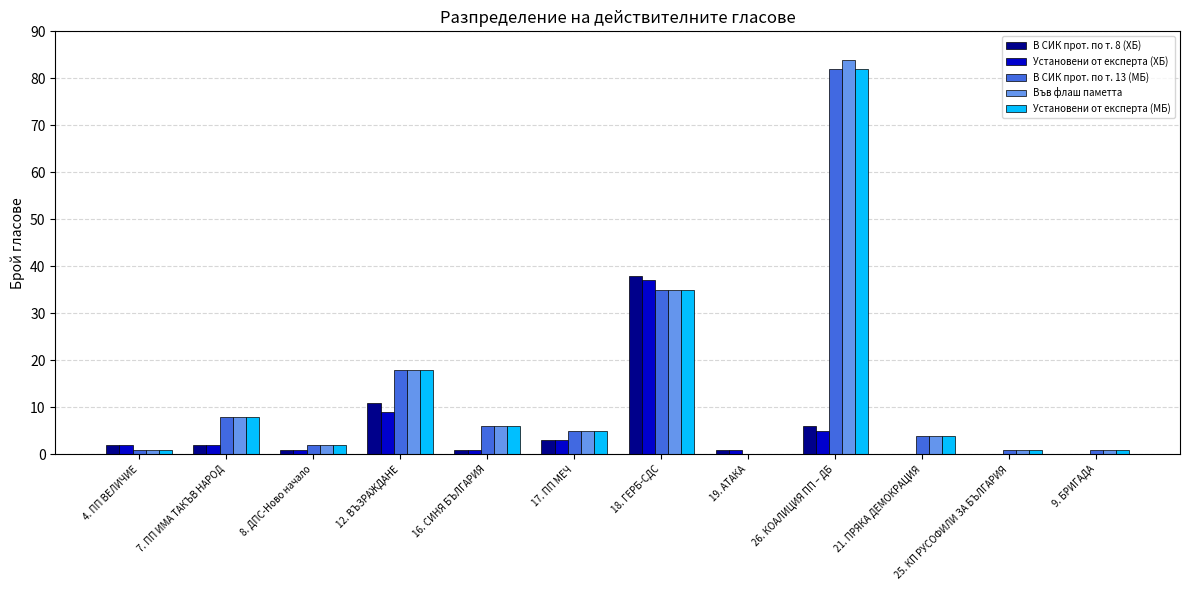

What is the sum of the В СИК прот. по т. 8 (ХБ) values at 12. ВЪЗРАЖДАНЕ and 26. КОАЛИЦИЯ ПП – ДБ?

17